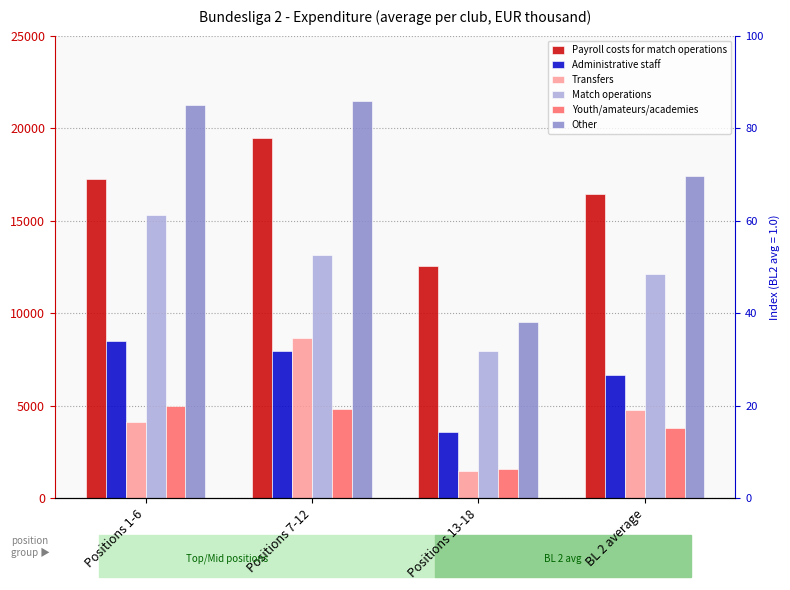

How many Administrative staff values are between 6680 and 8512?

3